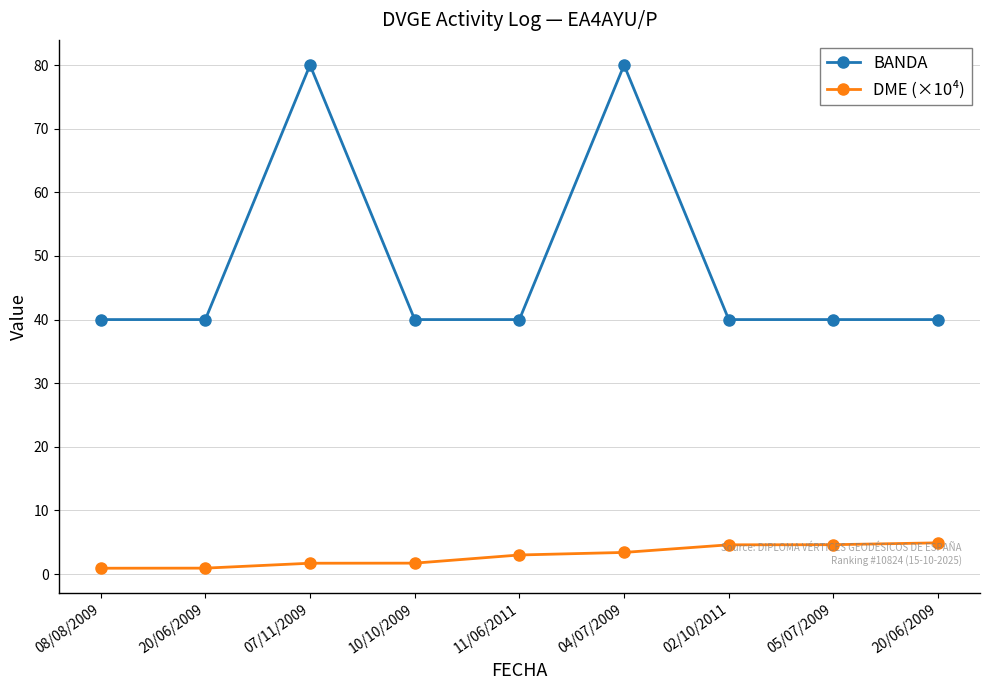

How many categories are shown in the chart?

9